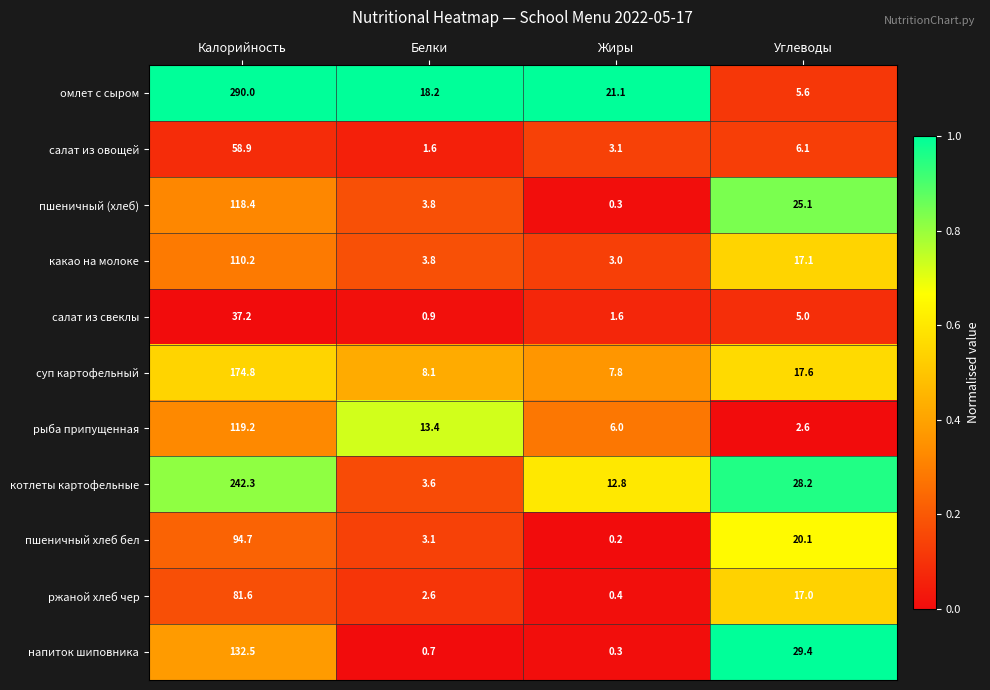

What is the difference between the highest and lowest values at Жиры?

20.9